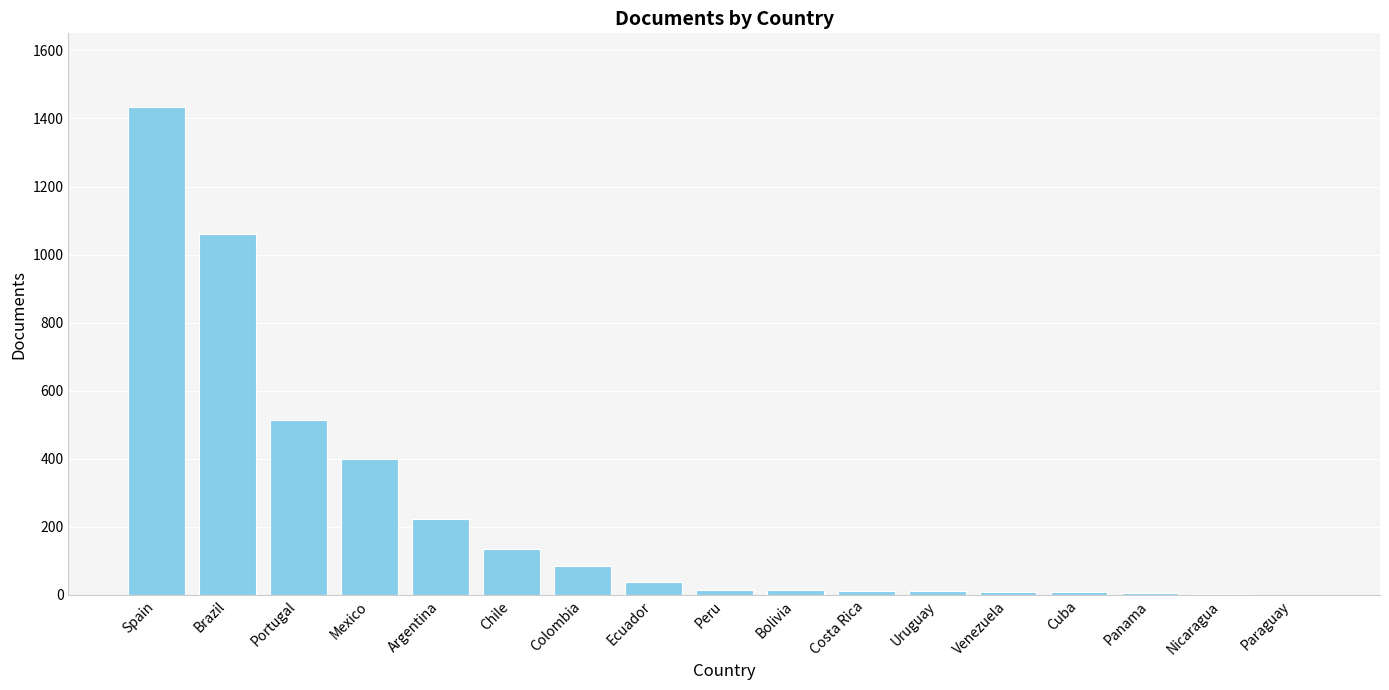

At which label is the value closest to 718?

Portugal